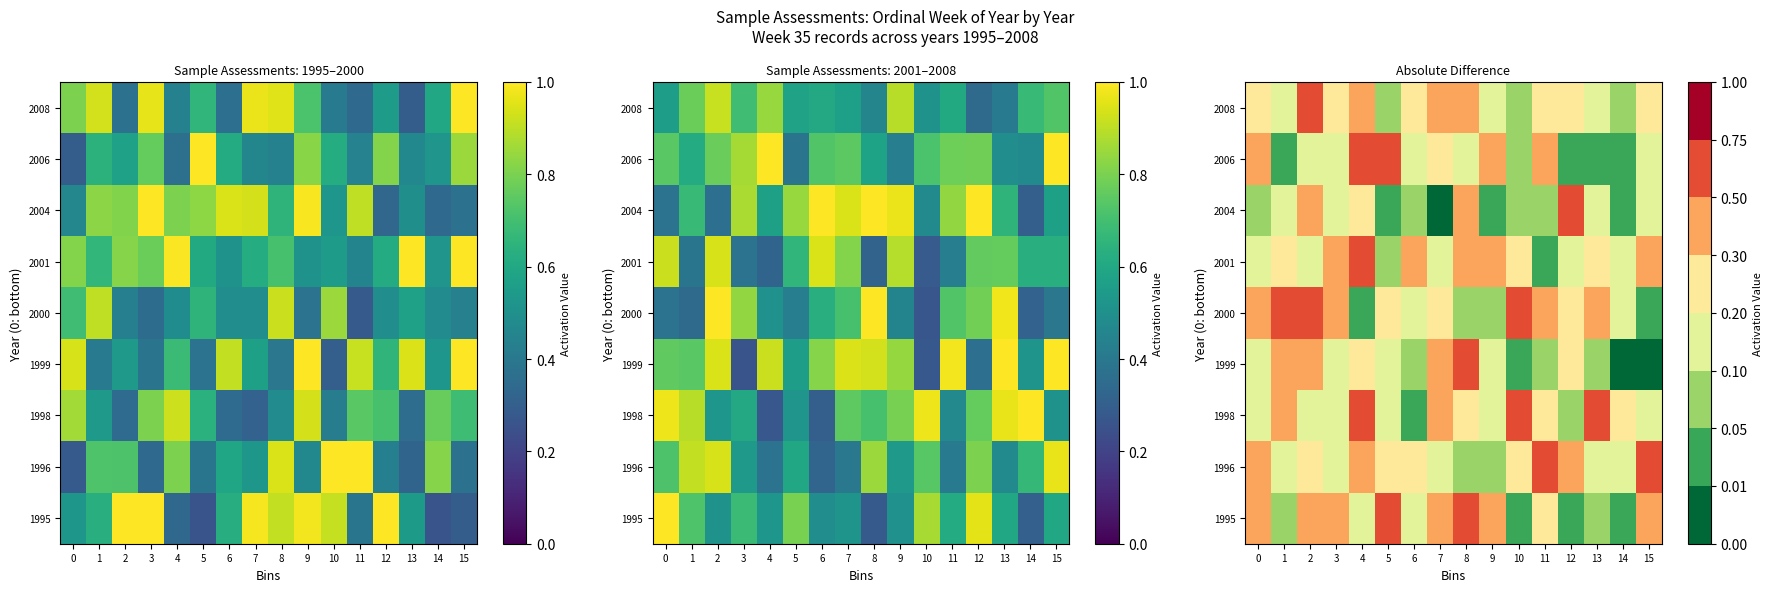

At how many categories does at least one series exceed 0?

16